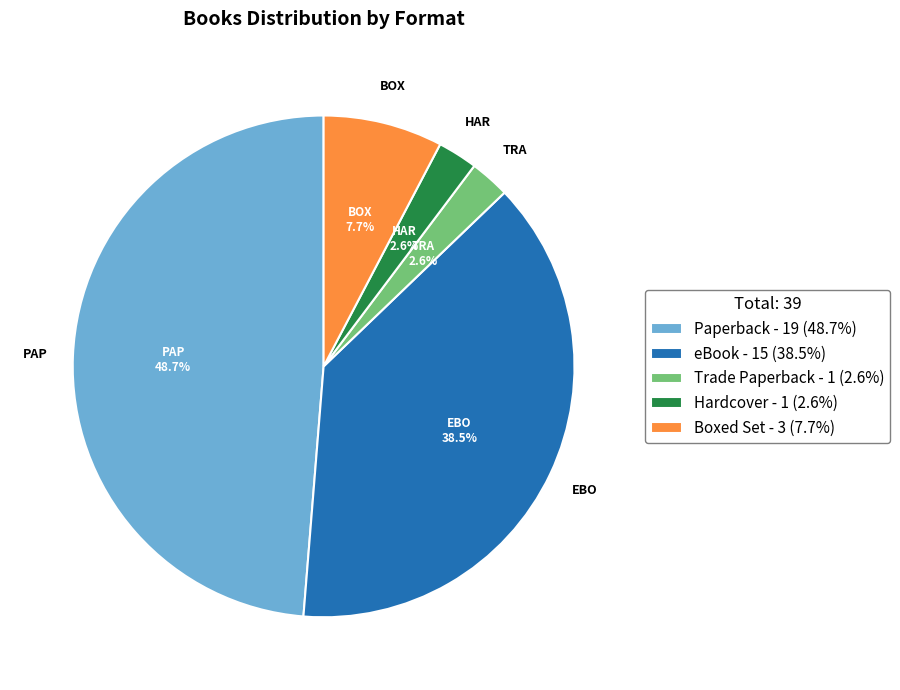

Which category has the biggest portion of the pie?

Paperback - 19 (48.7%)